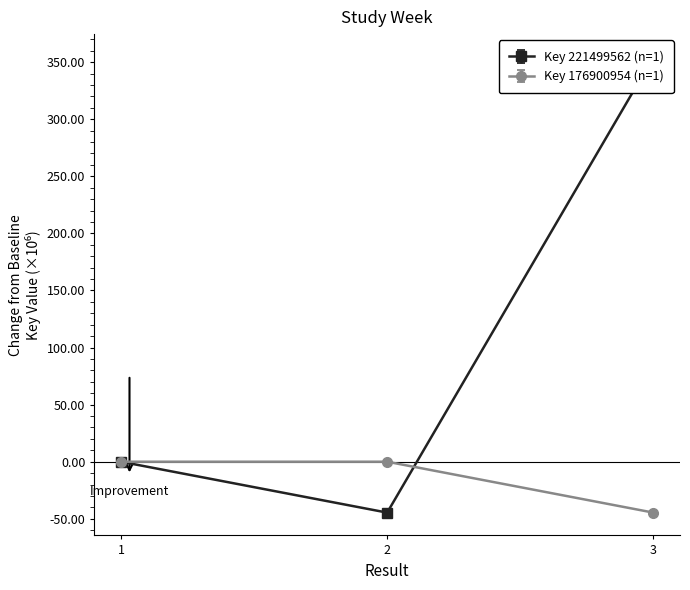

Reading right to left, transcribe all the data shown in this chart.

354.6	-44.6	0.0